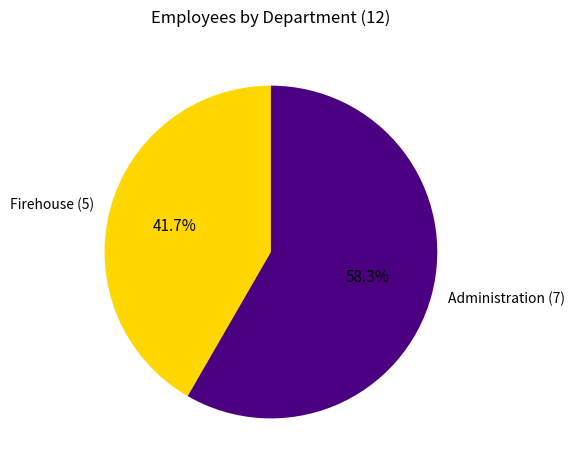

Rank the categories by value from lowest to highest.

Firehouse, Administration